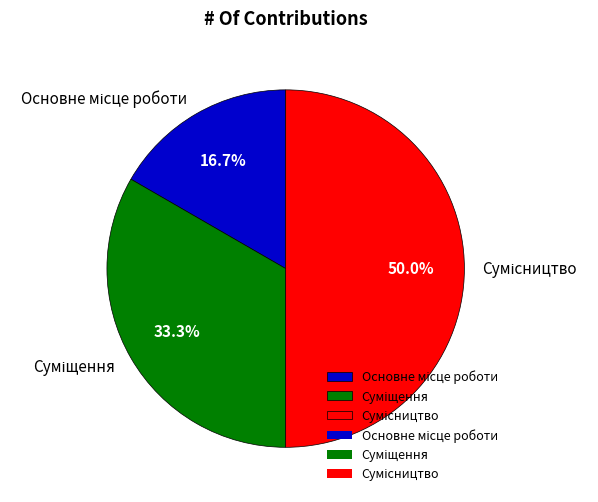

How many segments does this pie chart have?

3